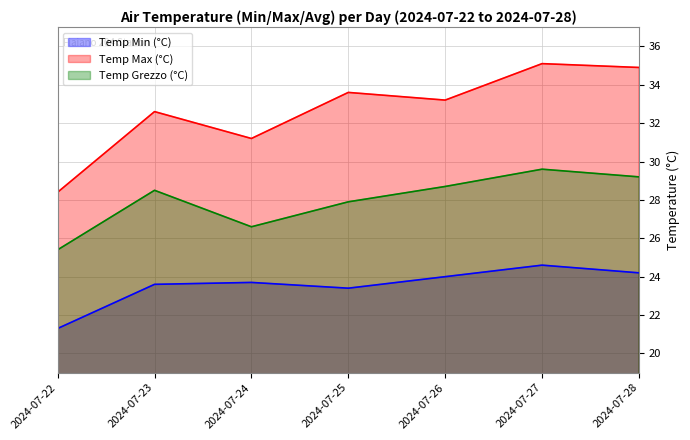

What is the difference between the Temp Max (°C) values at 2024-07-22 and 2024-07-25?

5.2